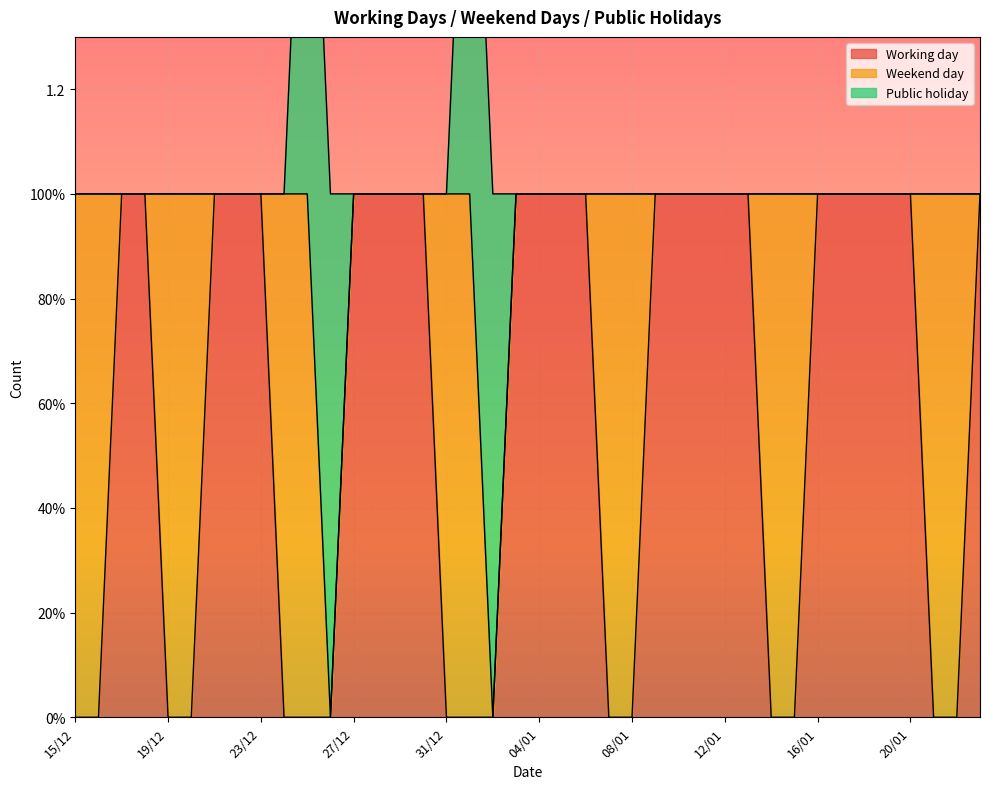

Does the chart display data point markers on the line(s)?

No